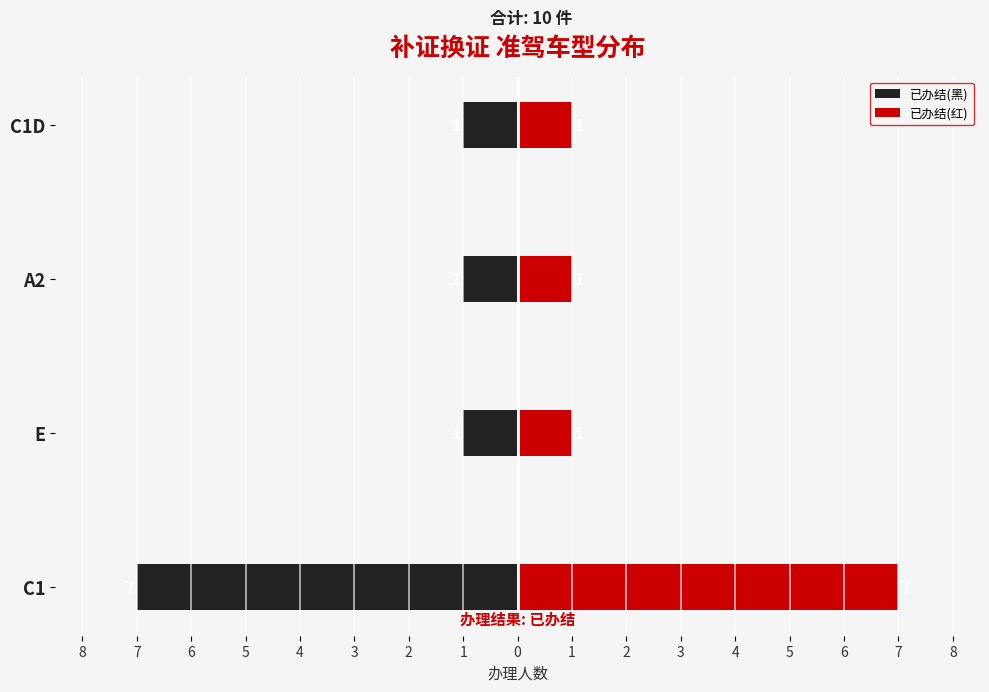

Rank the series by their maximum value, from lowest to highest.

已办结(黑), 已办结(红)